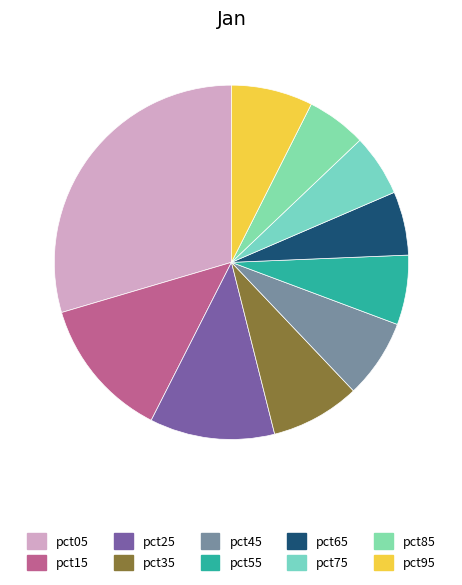

To the nearest percent, what percentage of the pie is pct55?

6%